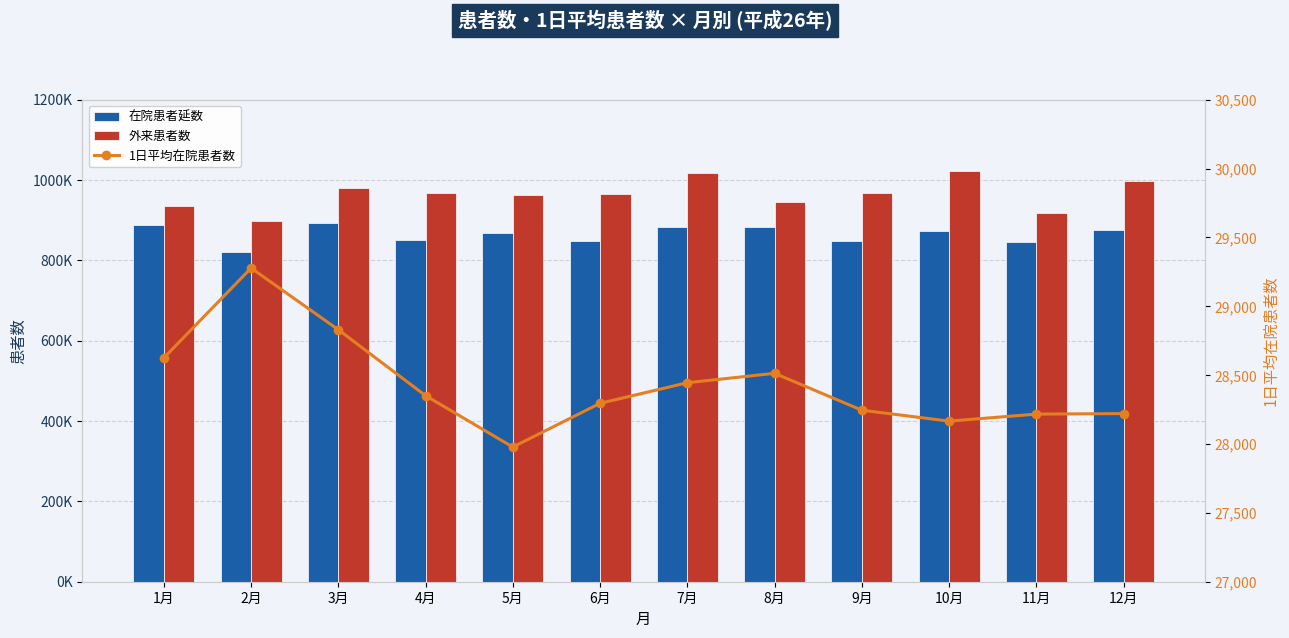

What is the value of the 外来患者数 bar at the 9th from the left?

967091.0